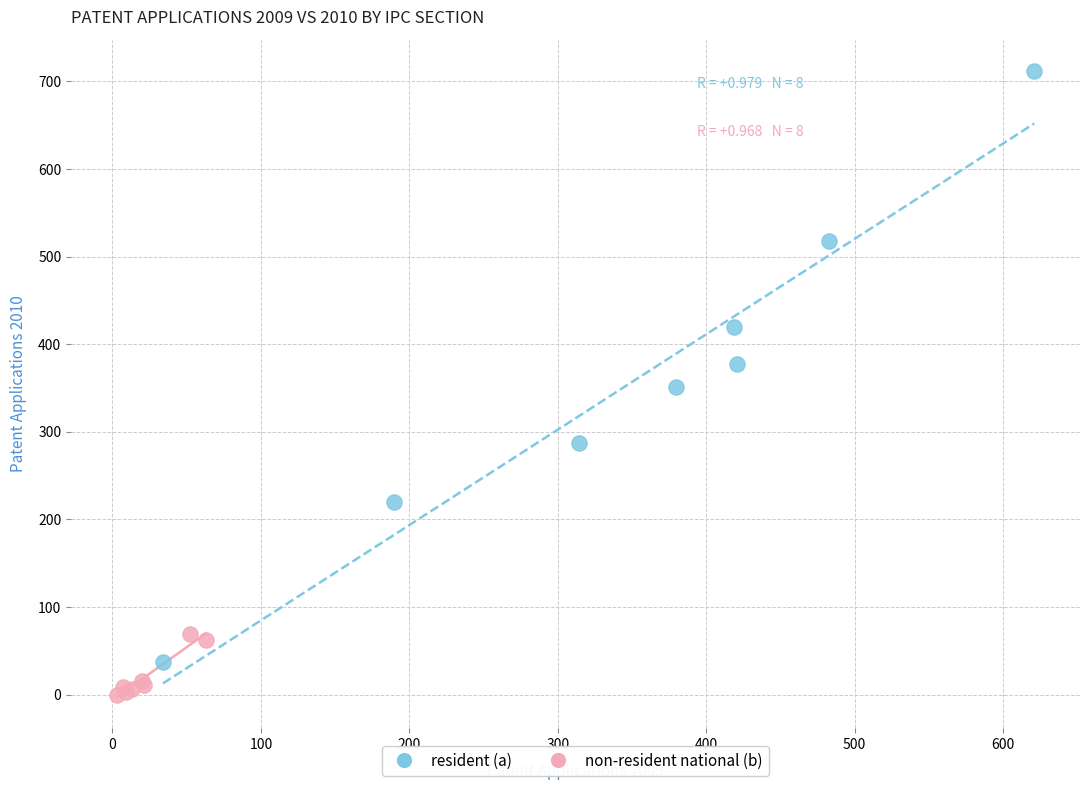

Which series reaches the maximum Y coordinate?

resident (a)